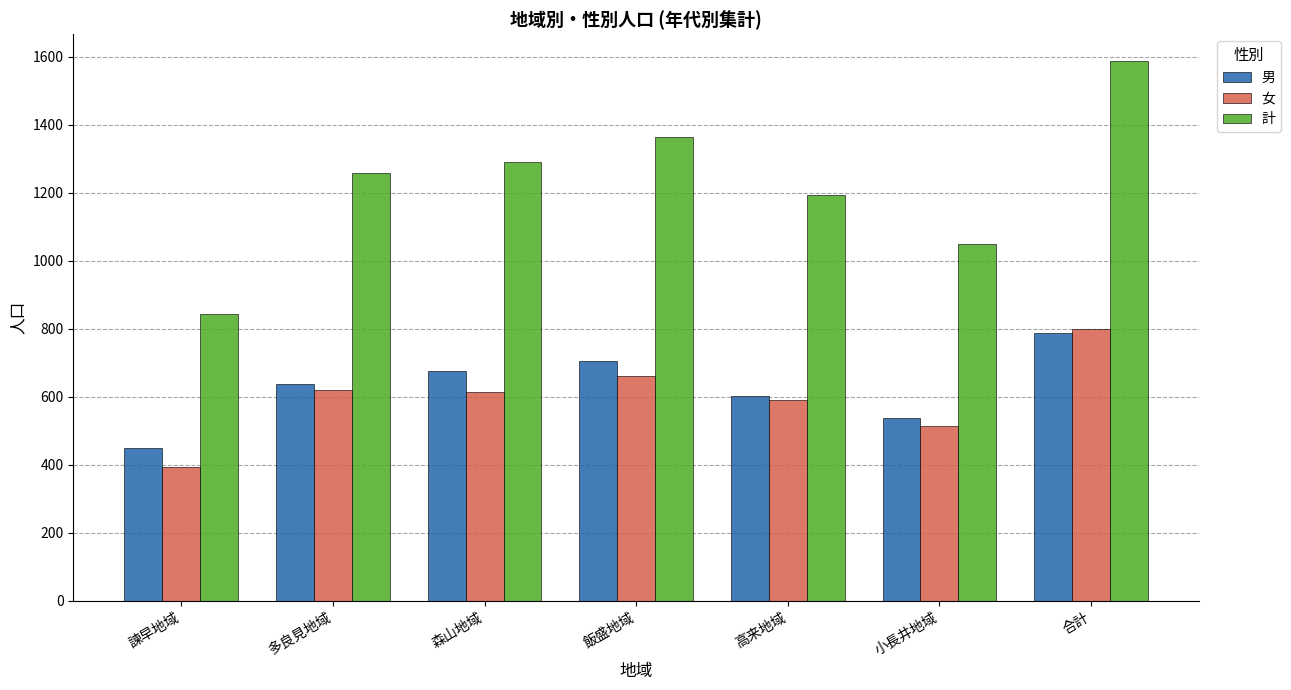

What position from the right is 合計?

1